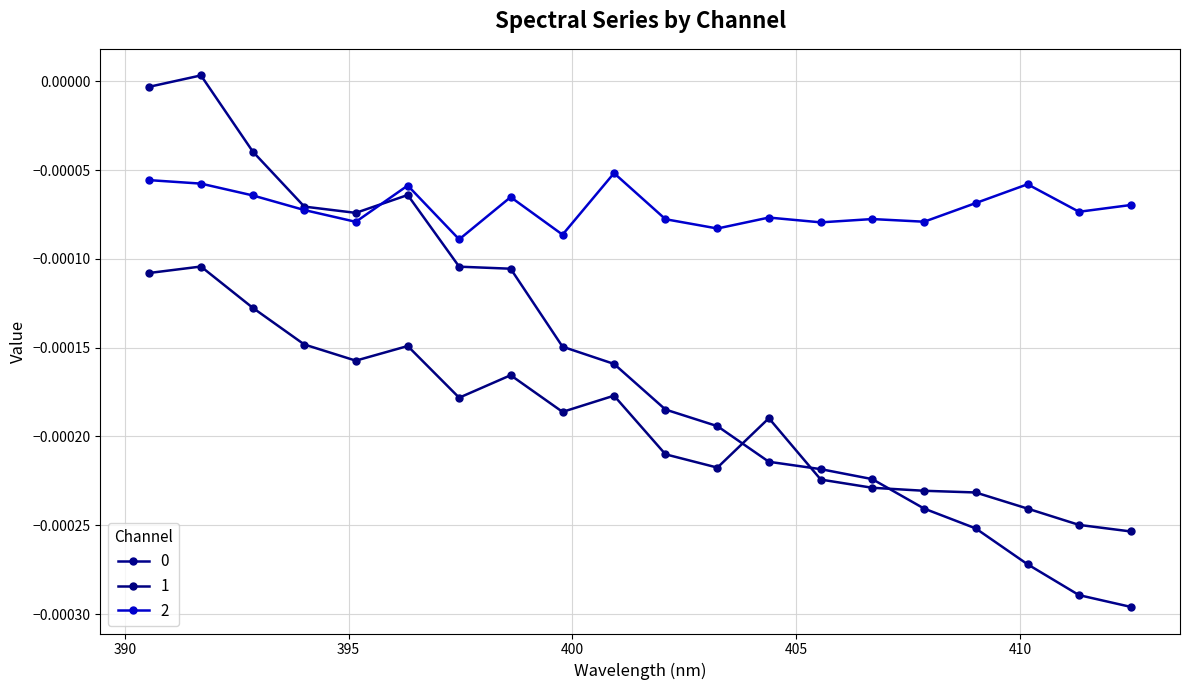

Reading right to left, list all the values displayed in this chart.

0: -0.0	-0.0	-0.0	-0.0	-0.0	-0.0	-0.0	-0.0	-0.0	-0.0	-0.0	-0.0	-0.0	-0.0	-0.0	-0.0	-0.0	-0.0	0.0	-0.0
1: -0.0	-0.0	-0.0	-0.0	-0.0	-0.0	-0.0	-0.0	-0.0	-0.0	-0.0	-0.0	-0.0	-0.0	-0.0	-0.0	-0.0	-0.0	-0.0	-0.0
2: -0.0	-0.0	-0.0	-0.0	-0.0	-0.0	-0.0	-0.0	-0.0	-0.0	-0.0	-0.0	-0.0	-0.0	-0.0	-0.0	-0.0	-0.0	-0.0	-0.0